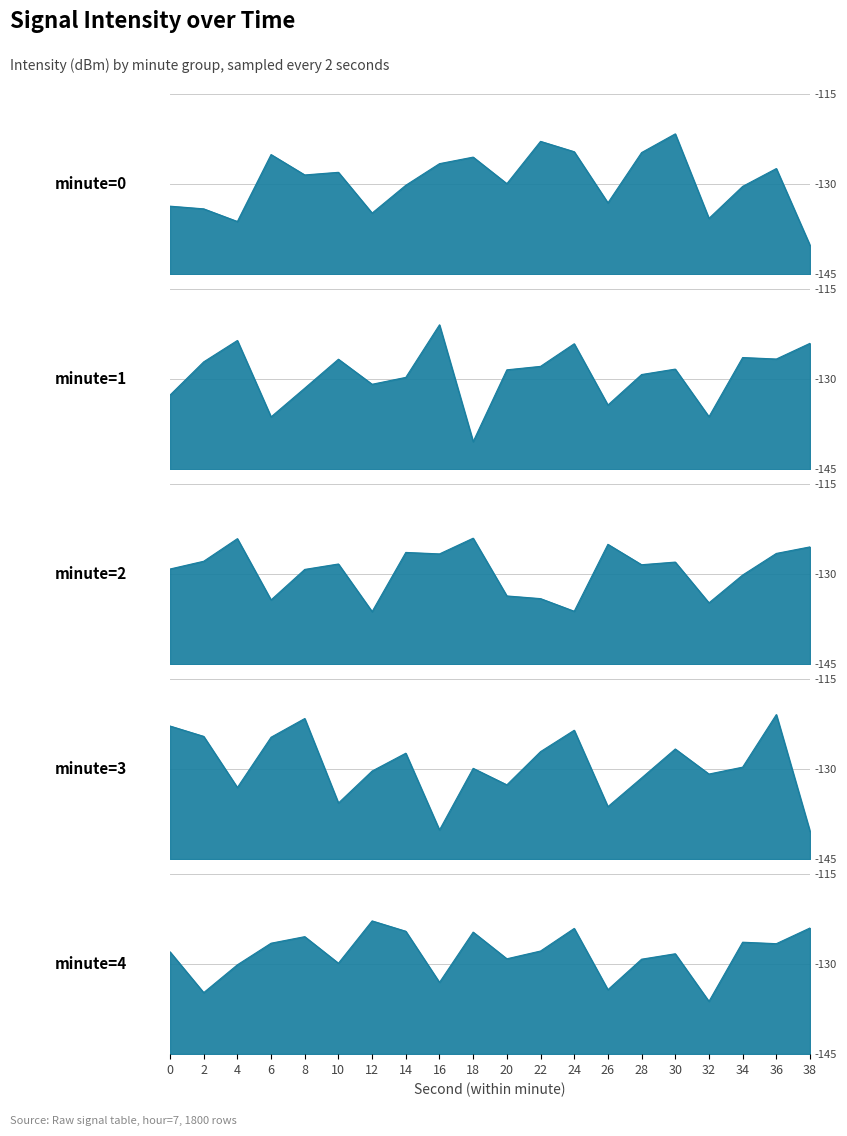

Which category has the lowest value across all series?

18